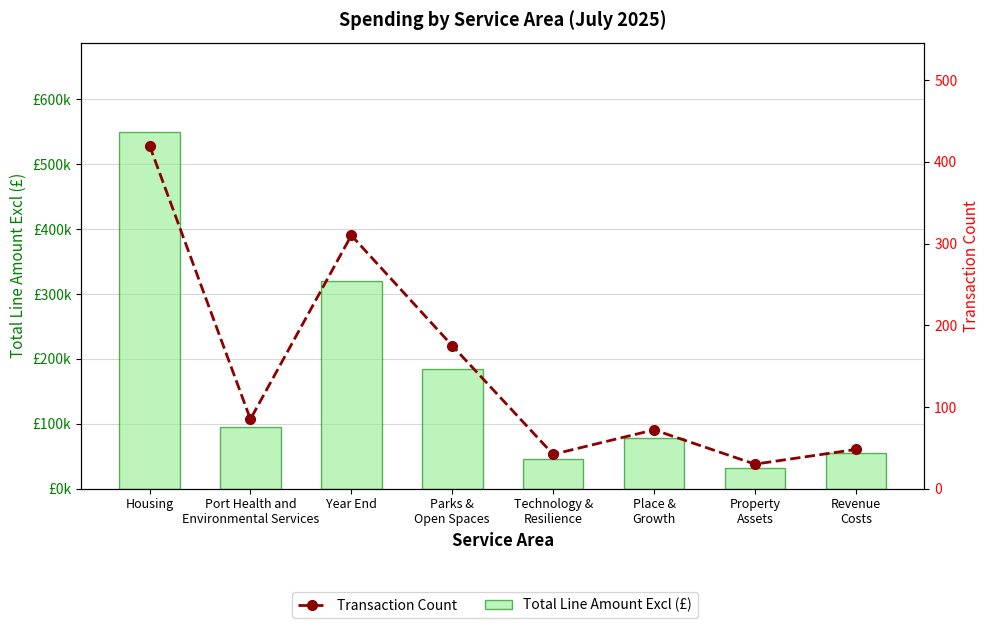

What is the difference between the second highest and minimum values in the Transaction Count series?

280.0